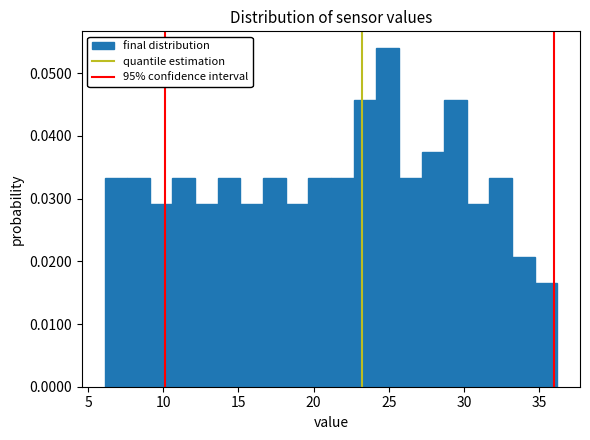

Around what value on the x-axis is the tallest bar? Give the approximate position of its centre, as read against the axis.

25.0